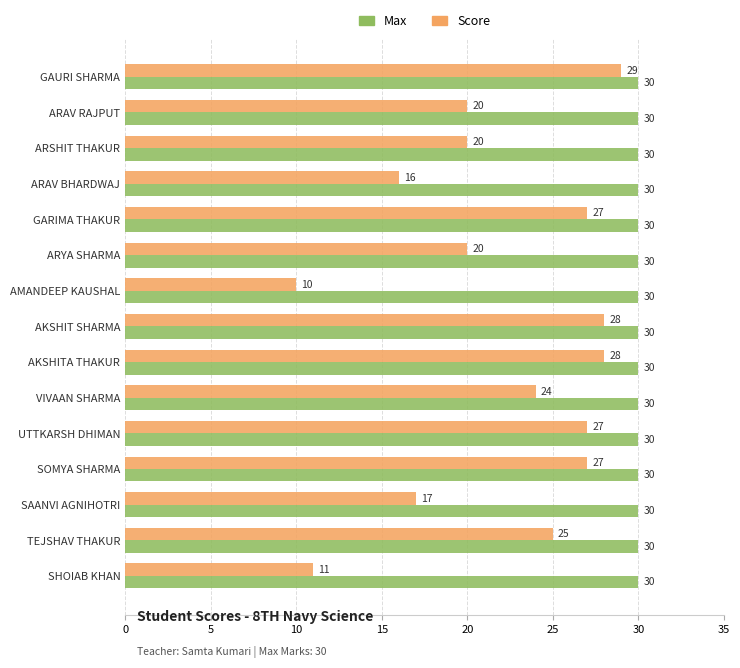

Is the value of Max at AMANDEEP KAUSHAL greater than the value of Score at ARAV BHARDWAJ?

Yes